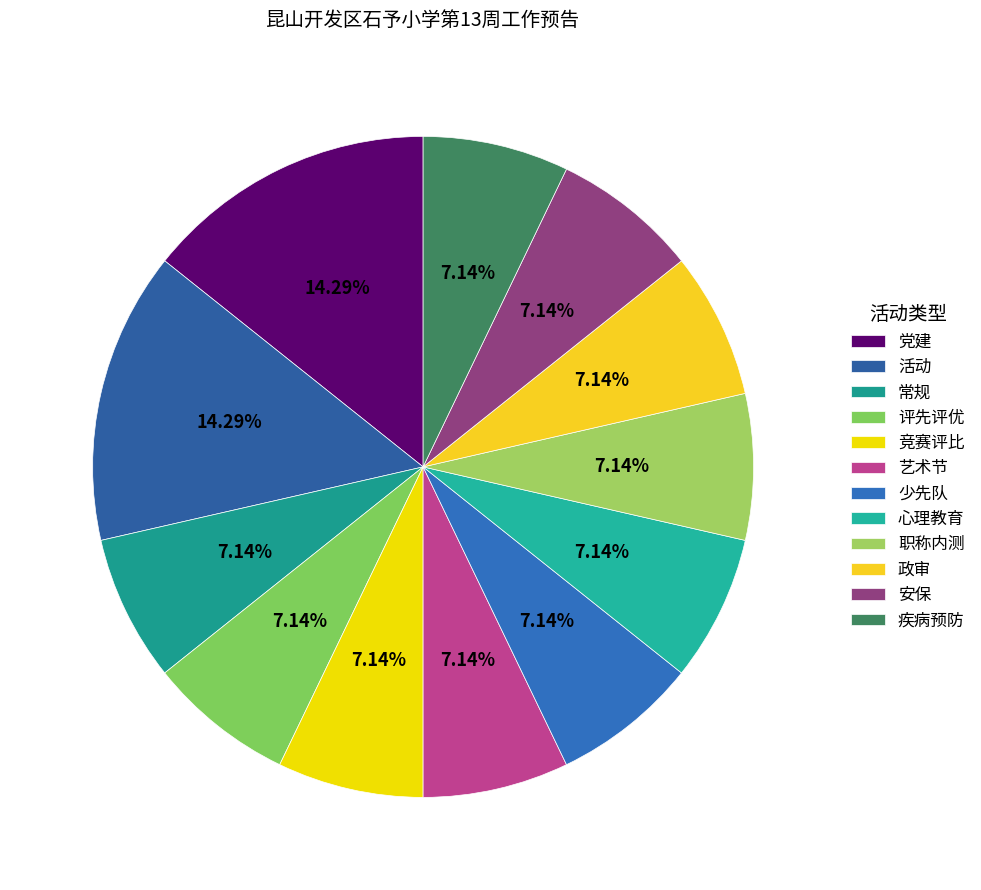

Rank the categories by value from lowest to highest.

常规, 评先评优, 竞赛评比, 艺术节, 少先队, 心理教育, 职称内测, 政审, 安保, 疾病预防, 党建, 活动